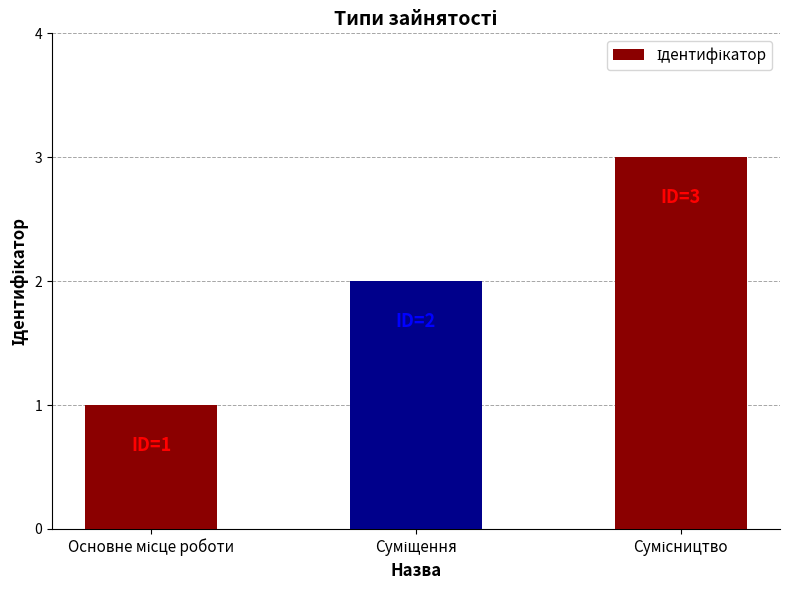

What is the greatest value displayed?

3